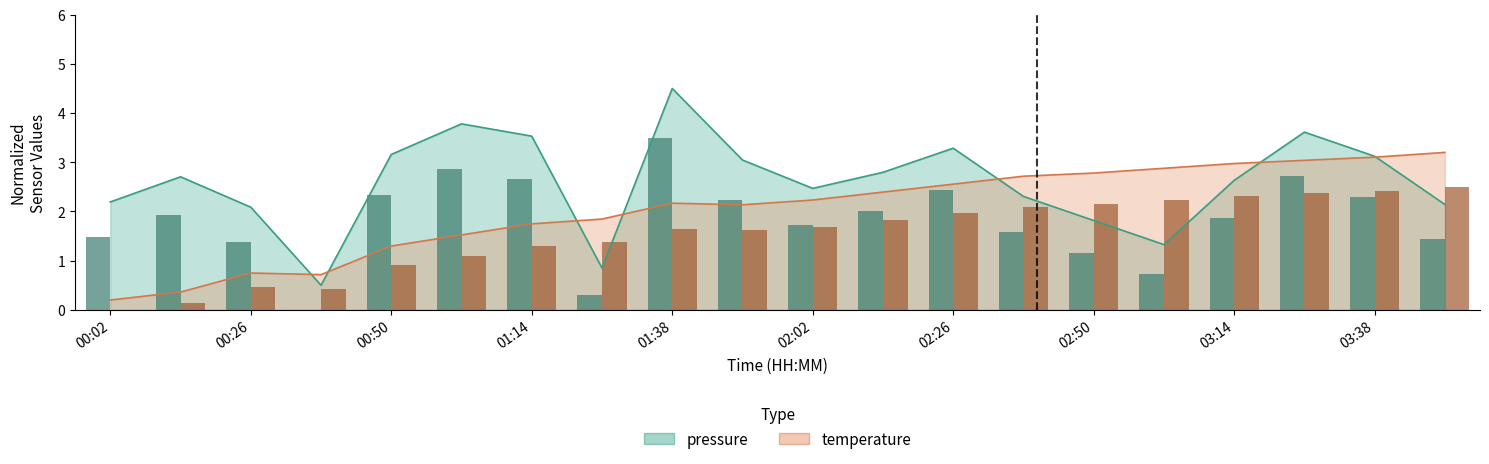

Which series has the largest total across all categories?

pressure